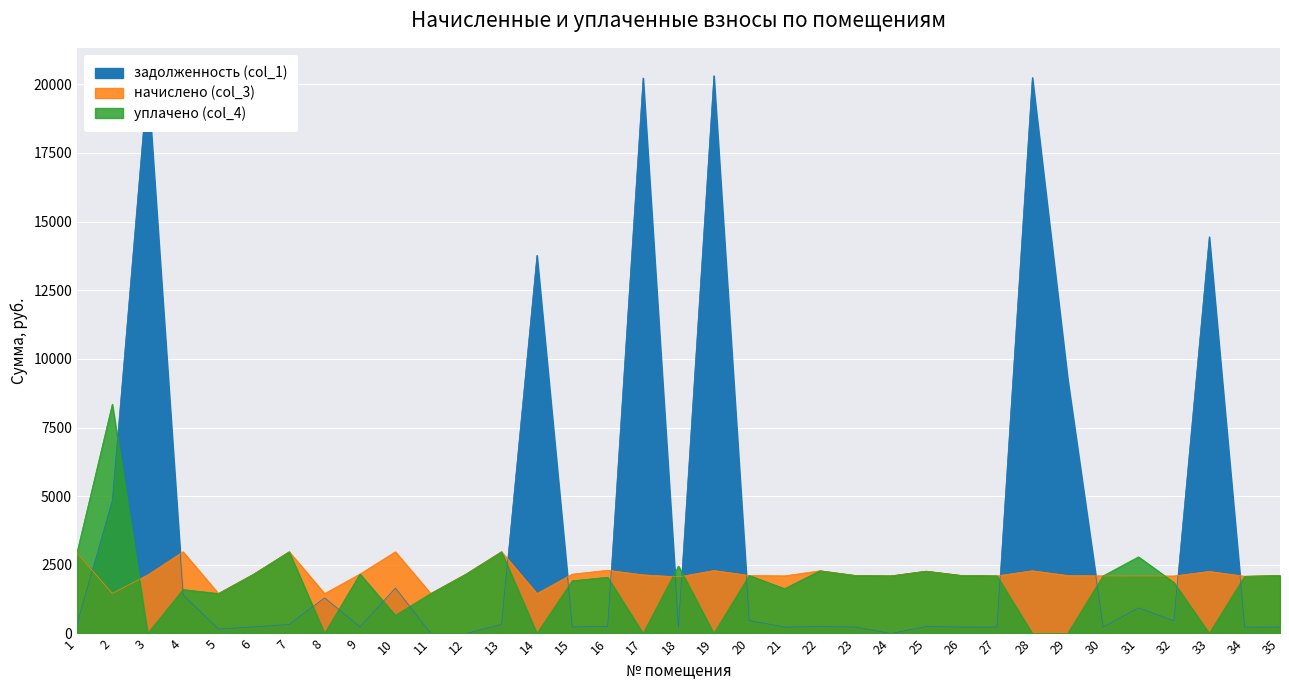

True or false: уплачено (col_4) has more than 1 points higher than both neighbors.

True